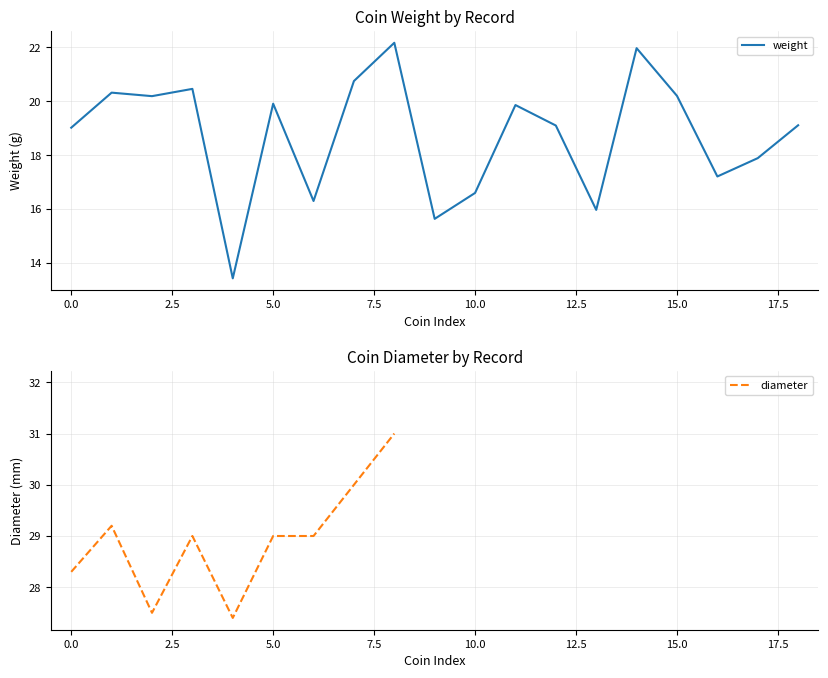

What are all the series names shown in the legend?

weight, diameter